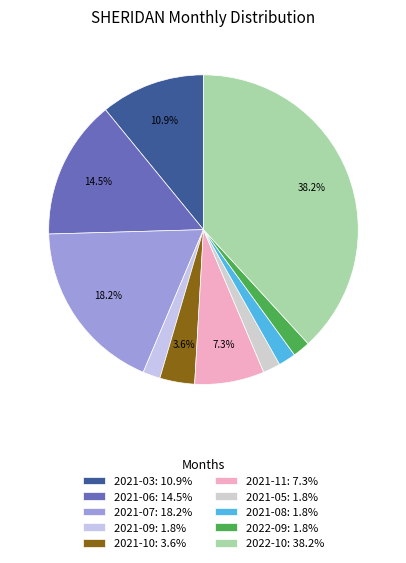

Rank the categories by value from highest to lowest.

2022-10, 2021-07, 2021-06, 2021-03, 2021-11, 2021-10, 2021-09, 2021-05, 2021-08, 2022-09